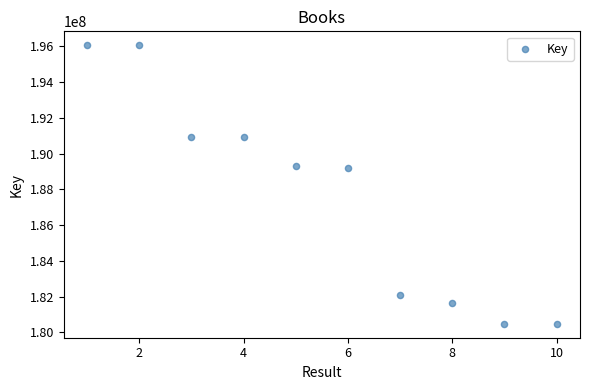

What is the average X value?

6